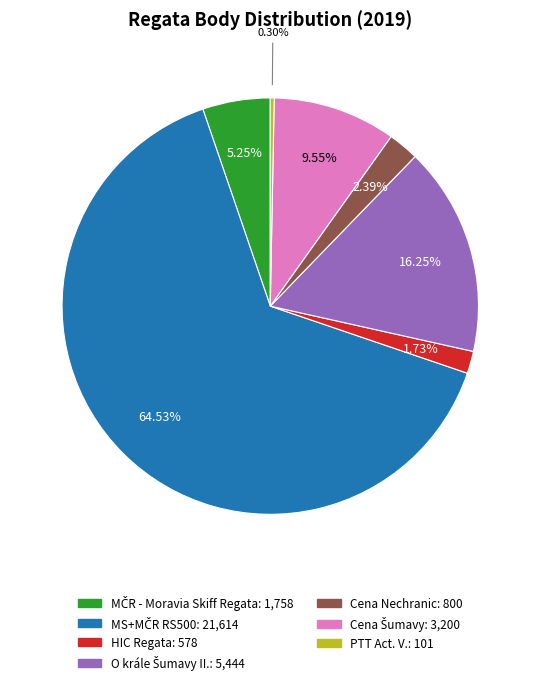

Is the sum of HIC Regata and Cena Nechranic greater than half?

No